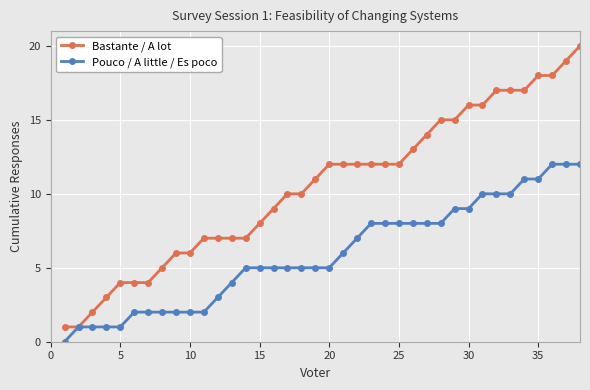

Which series has the largest total across all categories?

Bastante / A lot